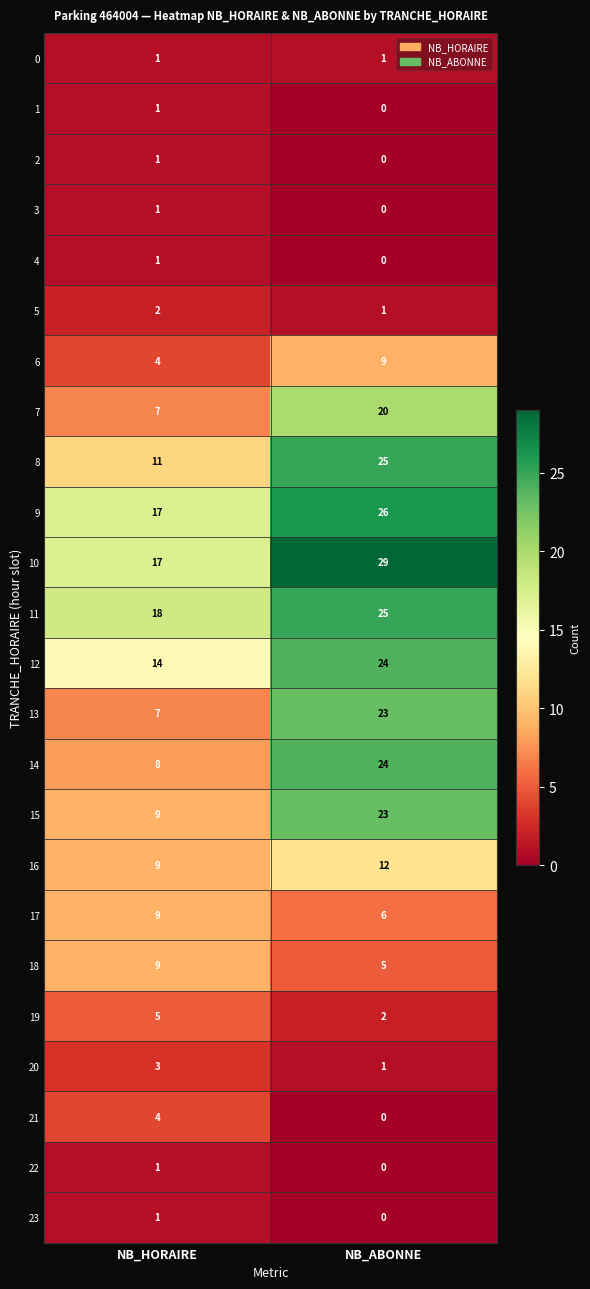

What is the sum of all 10 values?

46